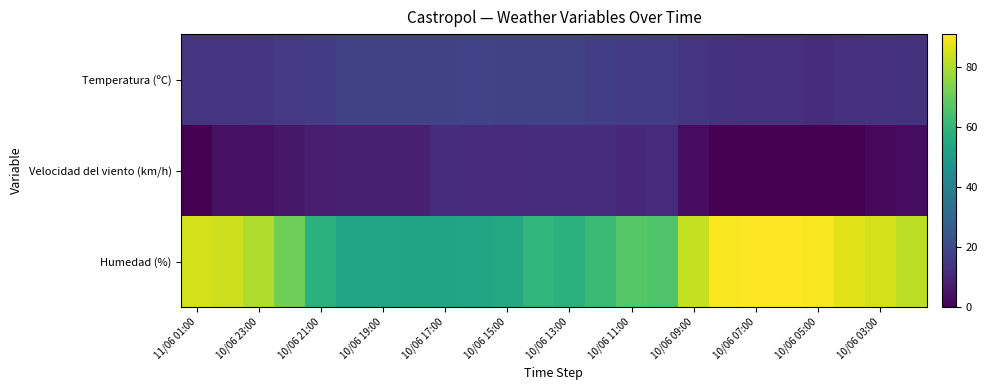

At how many categories does at least one series exceed 70?

12